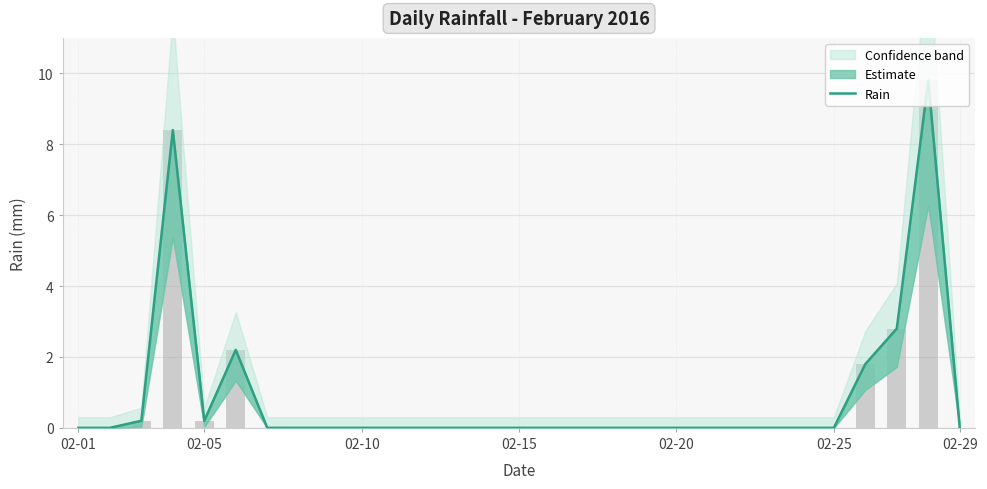

Reading left to right, extract all data points from this chart.

0.0	0.0	0.2	8.4	0.2	2.2	0.0	0.0	0.0	0.0	0.0	0.0	0.0	0.0	0.0	0.0	0.0	0.0	0.0	0.0	0.0	0.0	0.0	0.0	0.0	1.8	2.8	9.8	0.0